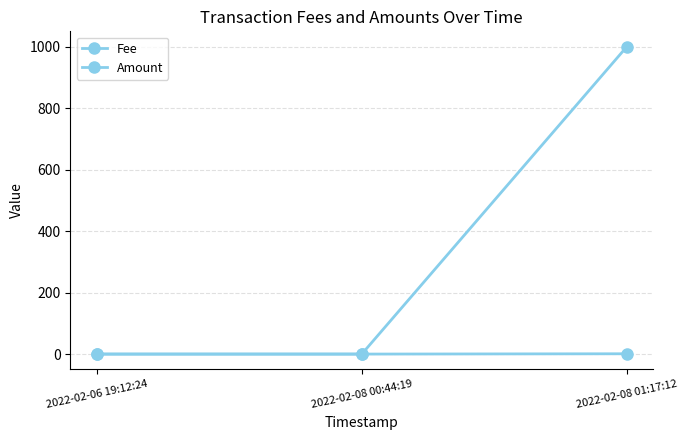

What is the label of the 2nd point from the left?

2022-02-08 00:44:19